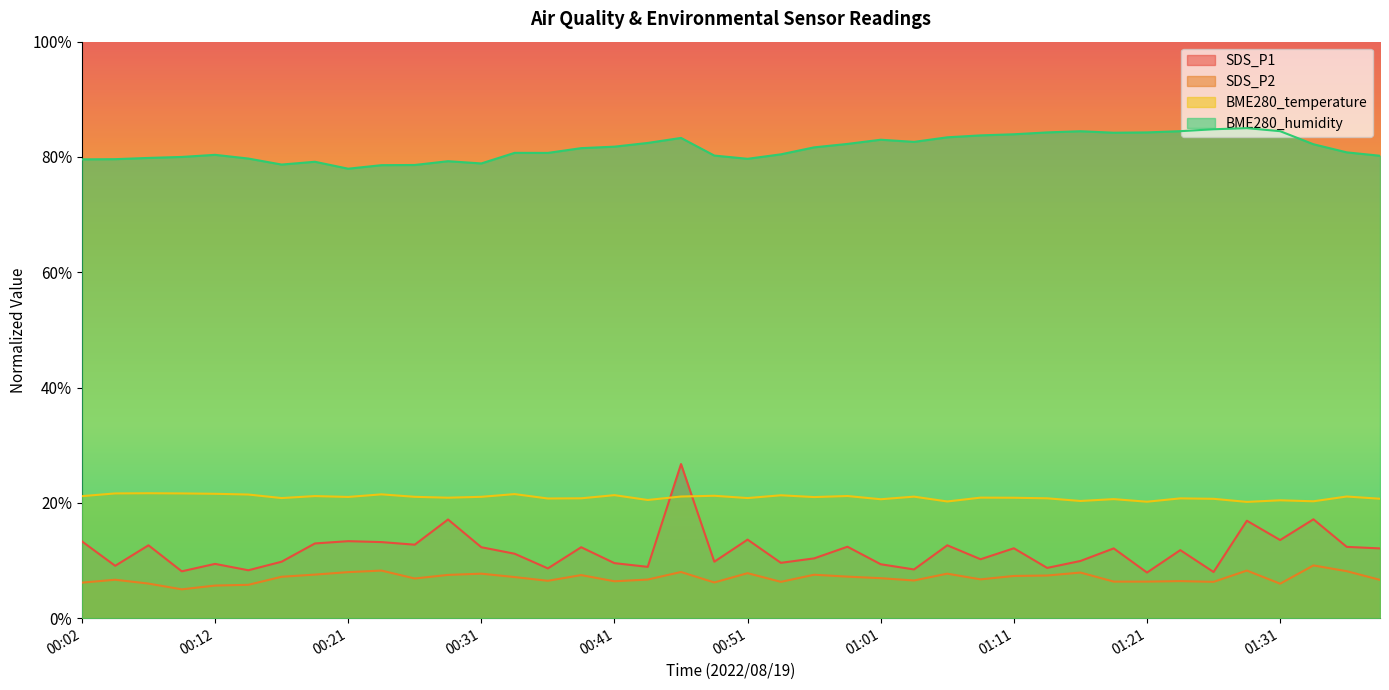

True or false: BME280_humidity and SDS_P1 cross at least once.

False